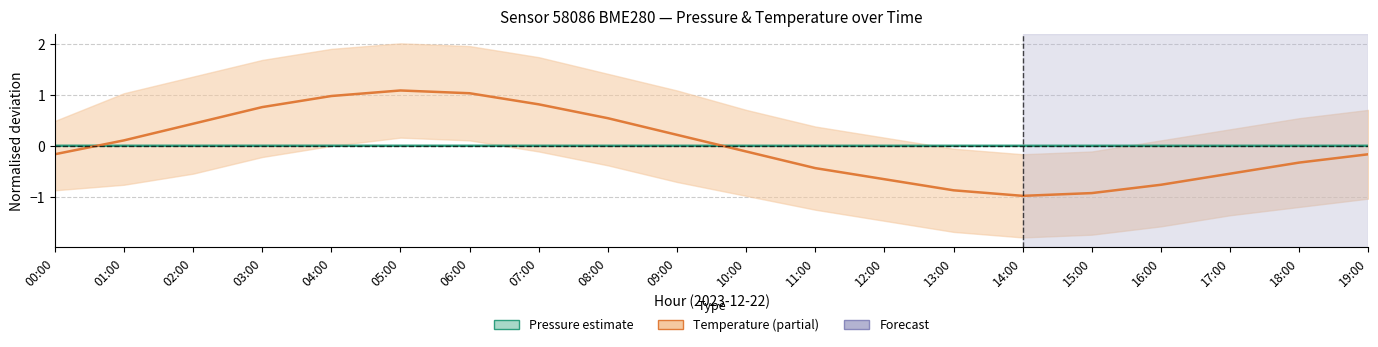

Reading right to left, transcribe all the data shown in this chart.

Pressure (center): 19:00=0.0	18:00=-0.0	17:00=-0.0	16:00=-0.0	15:00=-0.0	14:00=-0.0	13:00=-0.0	12:00=-0.0	11:00=-0.0	10:00=-0.0	09:00=-0.0	08:00=-0.0	07:00=0.0	06:00=0.0	05:00=0.0	04:00=0.0	03:00=0.0	02:00=0.0	01:00=0.0	00:00=0.0
Temperature (center): 19:00=-0.2	18:00=-0.3	17:00=-0.5	16:00=-0.8	15:00=-0.9	14:00=-1.0	13:00=-0.9	12:00=-0.7	11:00=-0.4	10:00=-0.1	09:00=0.2	08:00=0.5	07:00=0.8	06:00=1.0	05:00=1.1	04:00=1.0	03:00=0.8	02:00=0.4	01:00=0.1	00:00=-0.2